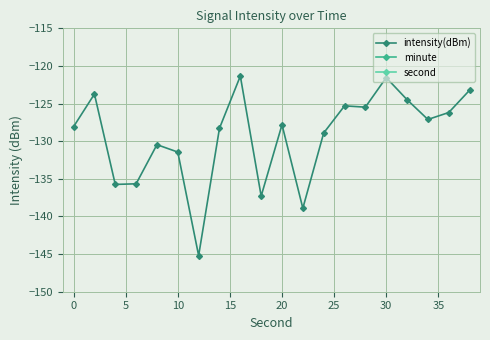

True or false: intensity(dBm) and second cross at least once.

False